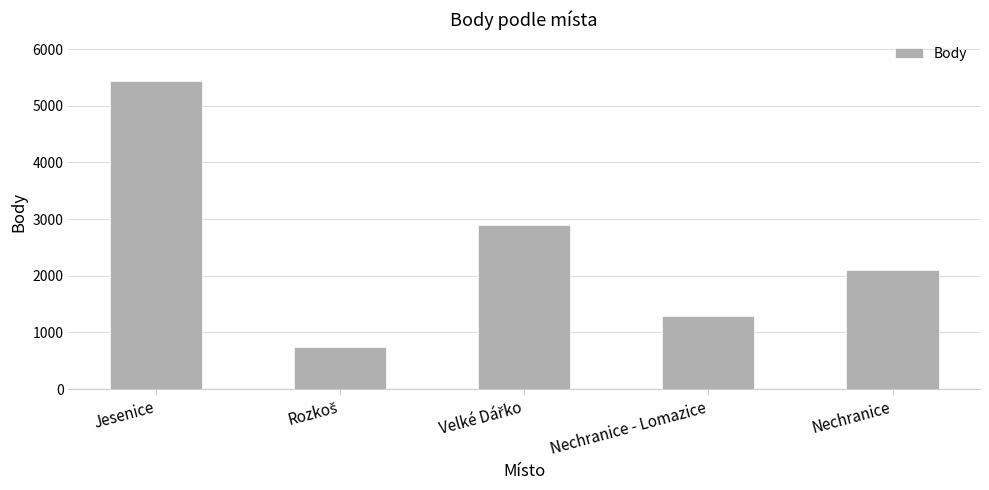

What is the value of the 3rd bar from the left?

2899